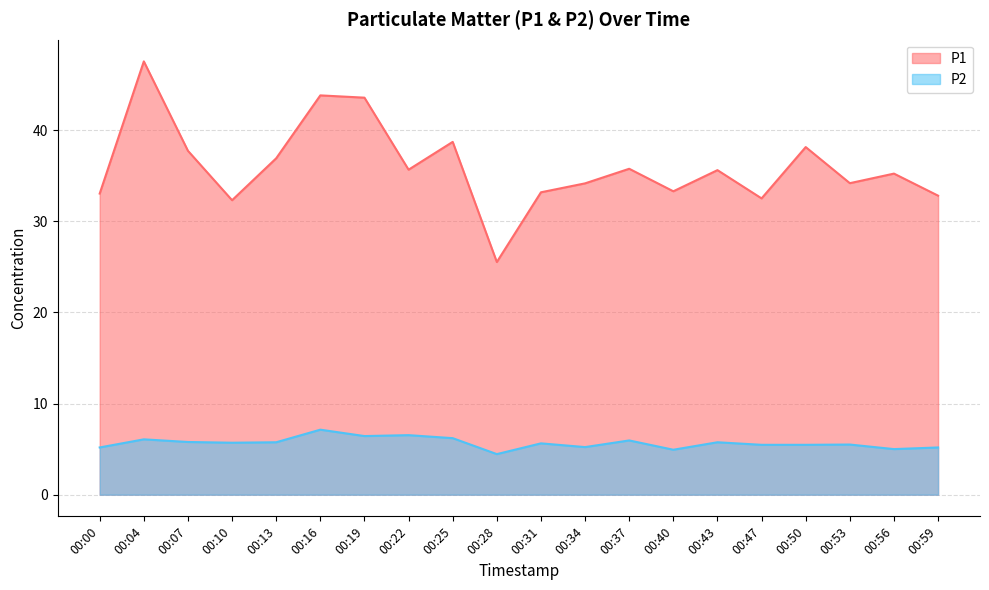

Rank the categories by P1 value from highest to lowest.

00:04, 00:16, 00:19, 00:25, 00:50, 00:07, 00:13, 00:37, 00:22, 00:43, 00:56, 00:53, 00:34, 00:40, 00:31, 00:00, 00:59, 00:47, 00:10, 00:28